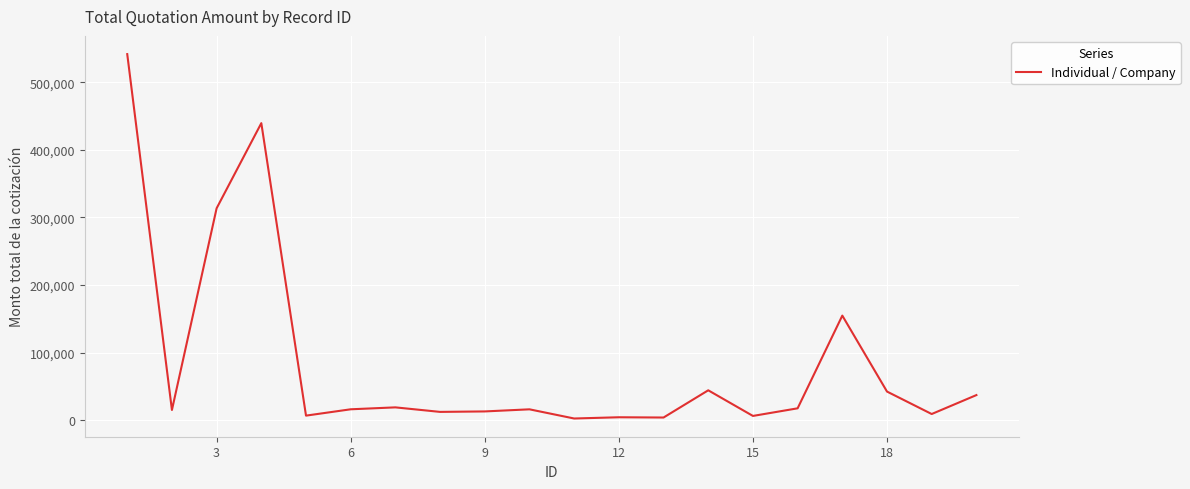

What is the maximum value shown in the chart?

541606.3